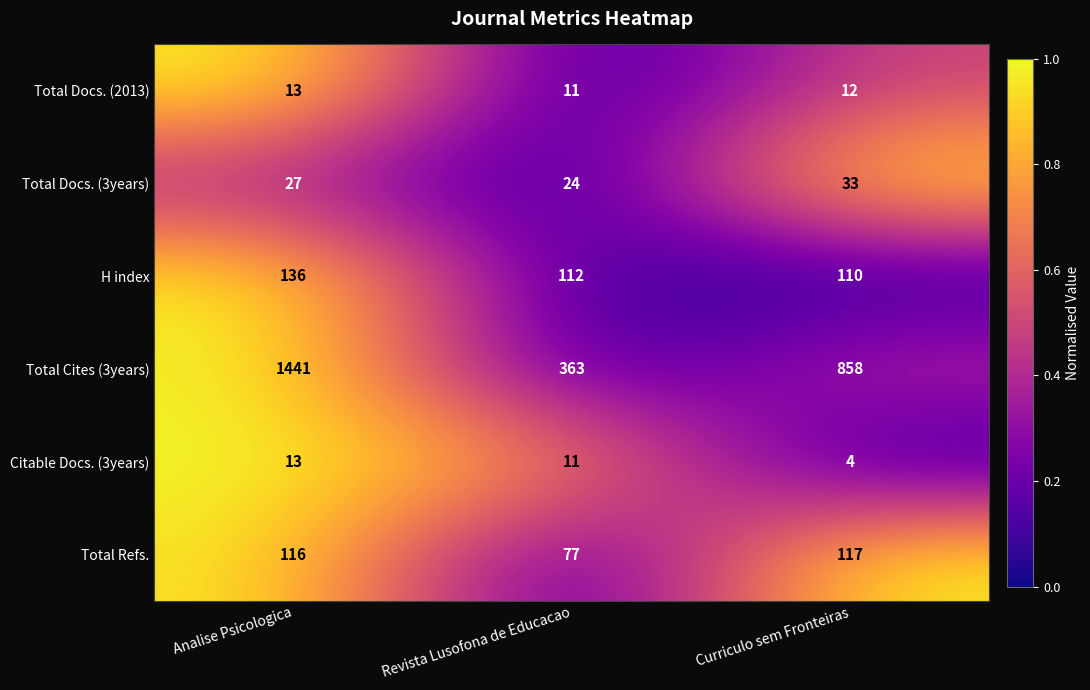

Is it true that Total Docs. (2013) equals 19 at Curriculo sem Fronteiras?

False